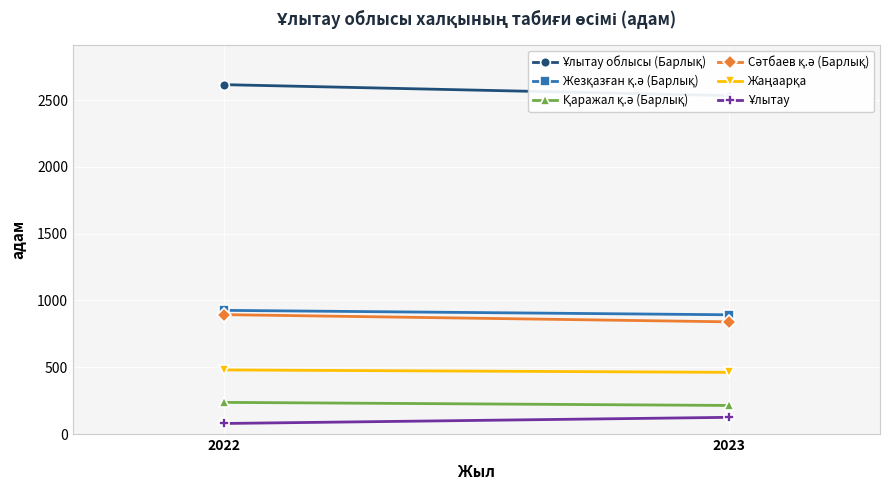

How many lines are shown in the chart?

6